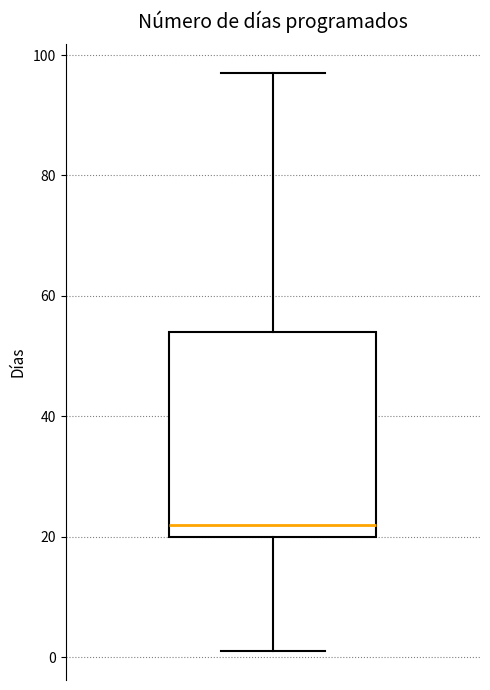

Where does the upper whisker of the box end on the y-axis? The values are not printed on the chart, so give them approximately, as read against the axis.

98